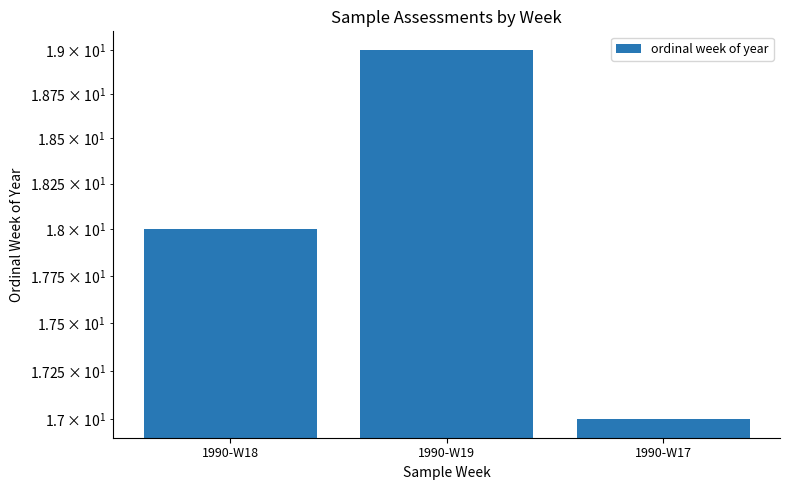

Where is the data nearest to the value 18?

1990-W18